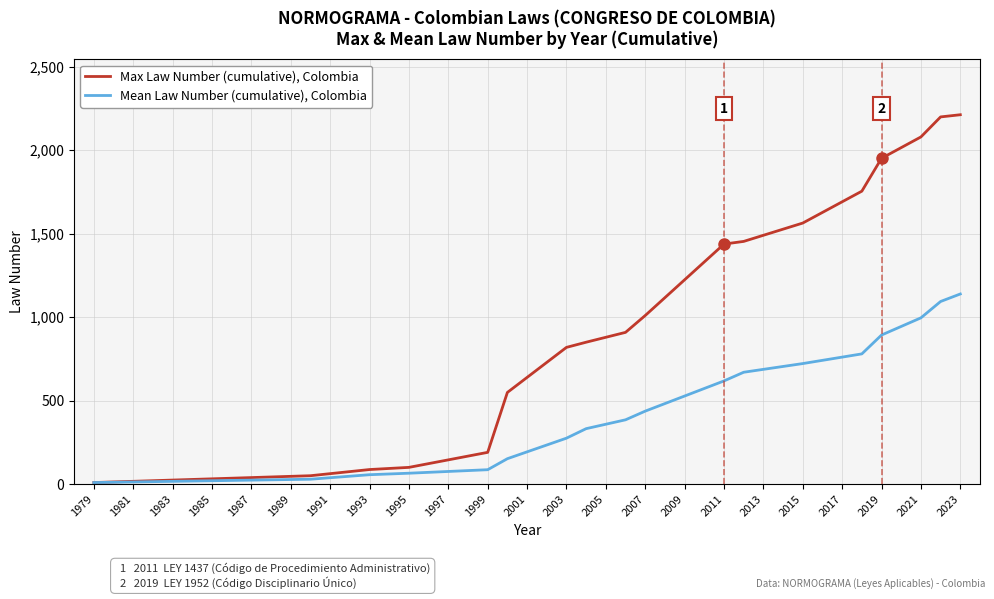

What is the maximum value for Mean Law Number (cumulative), Colombia?

1139